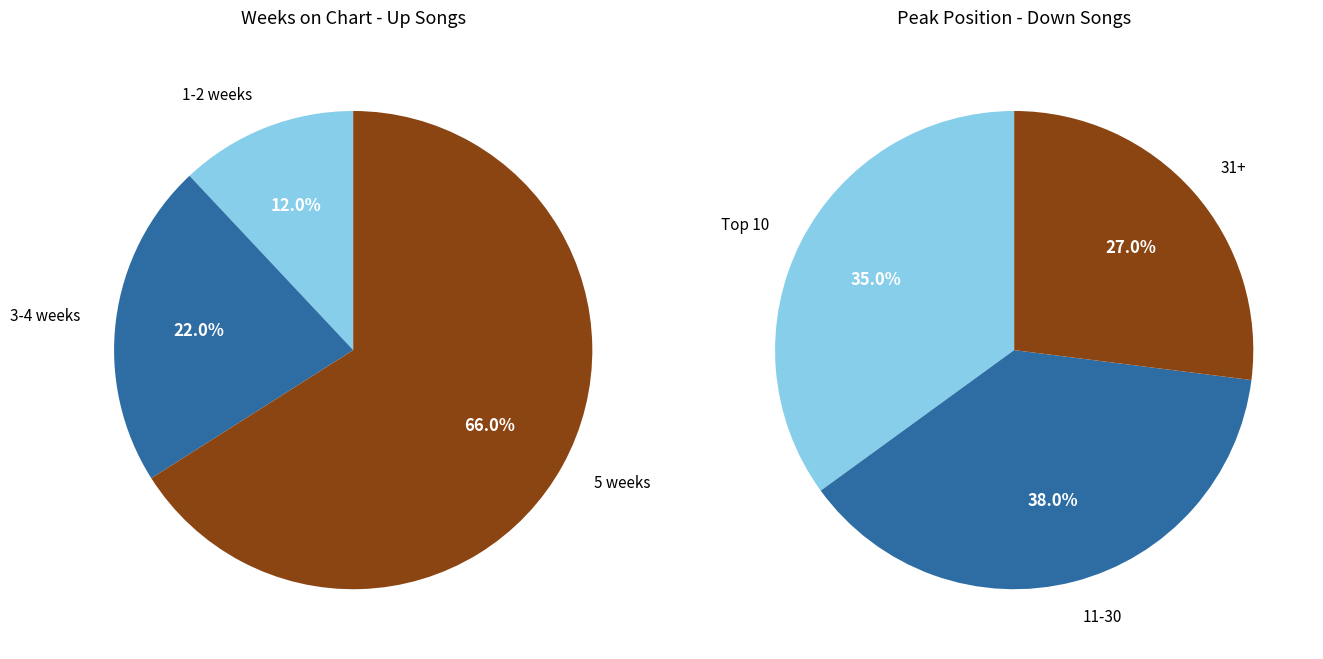

To the nearest percent, what portion does up represent?

76%